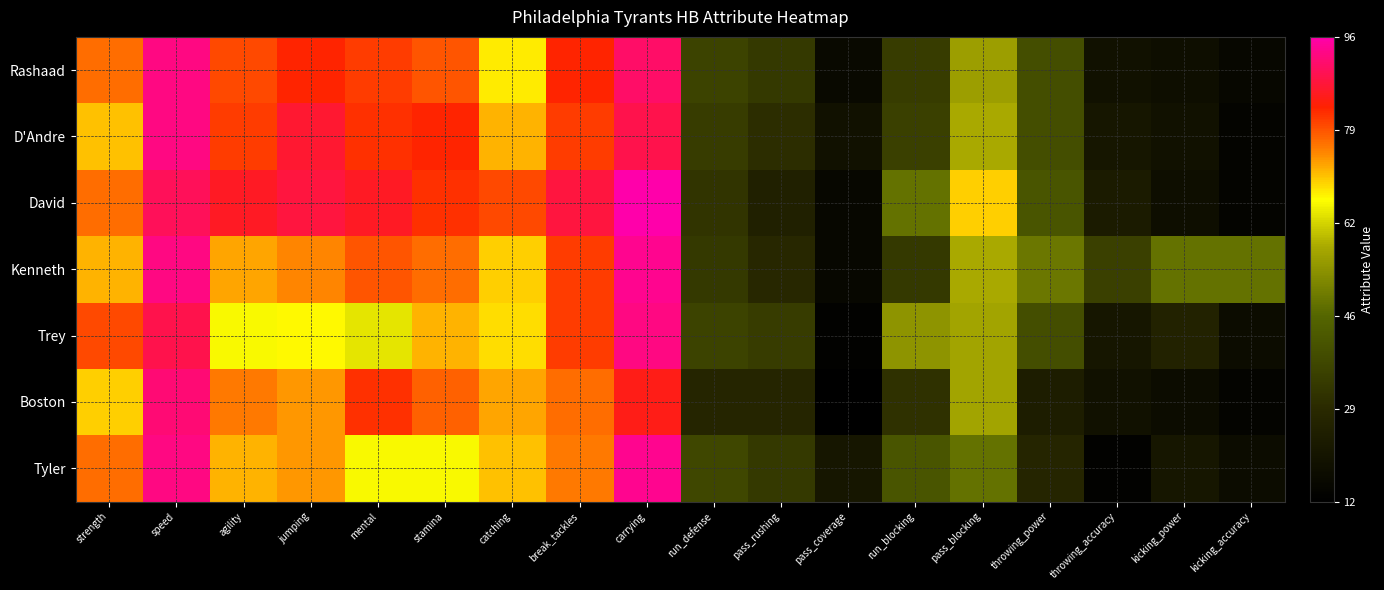

List the series in order of their peak value, highest first.

David, Kenneth, Tyler, Rashaad, D'Andre, Trey, Boston